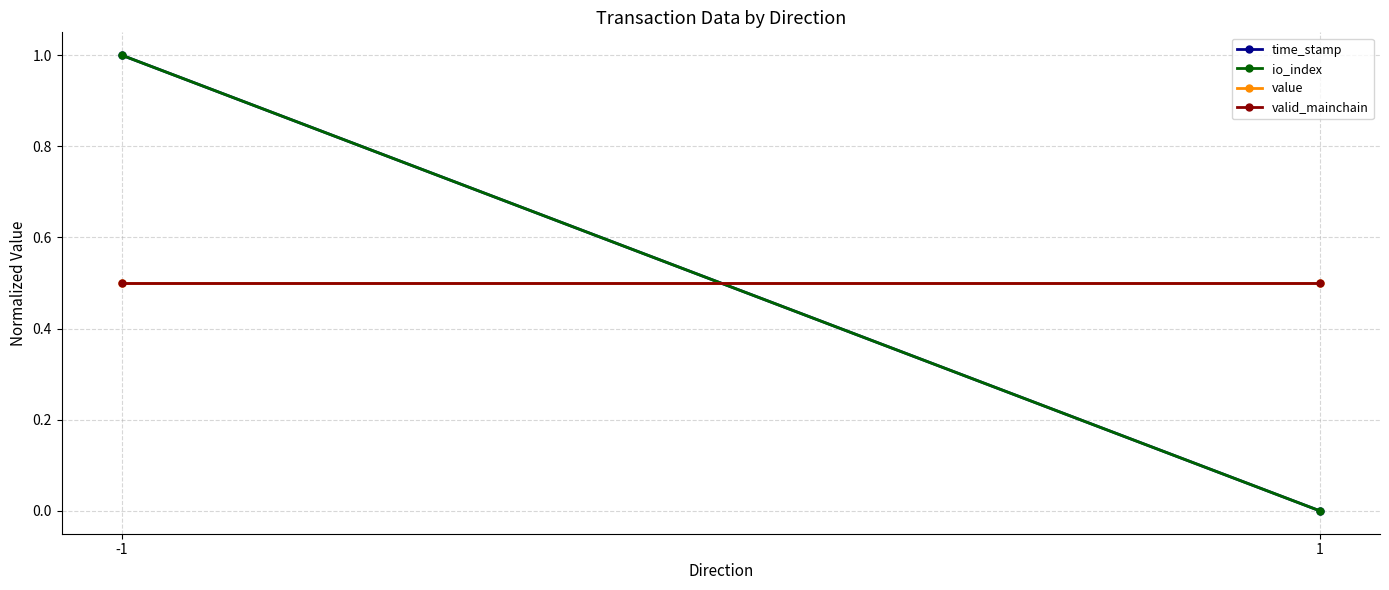

What is the highest value of the time_stamp series?

1.0